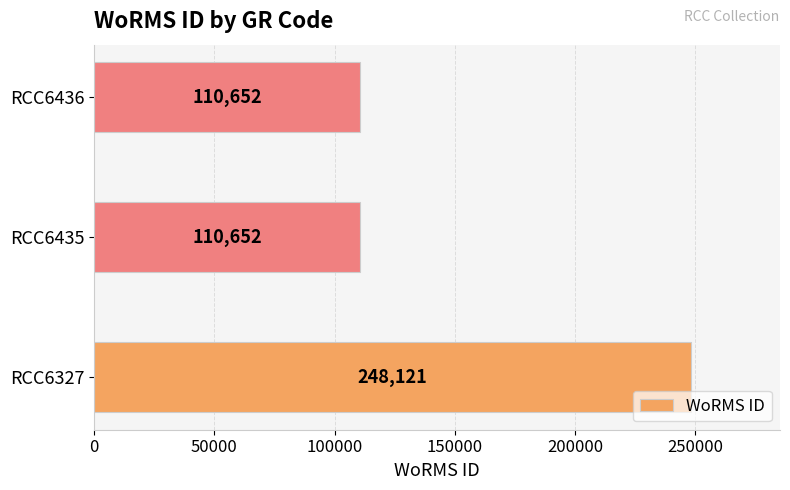

Reading bottom to top, list all the values displayed in this chart.

248121	110652	110652